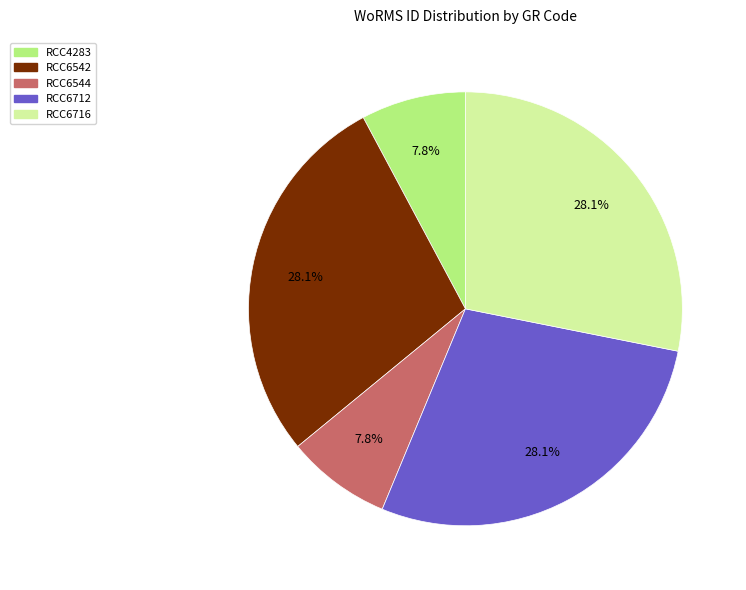

Approximately how many times larger is the value at RCC4283 compared to RCC6712?

0.3